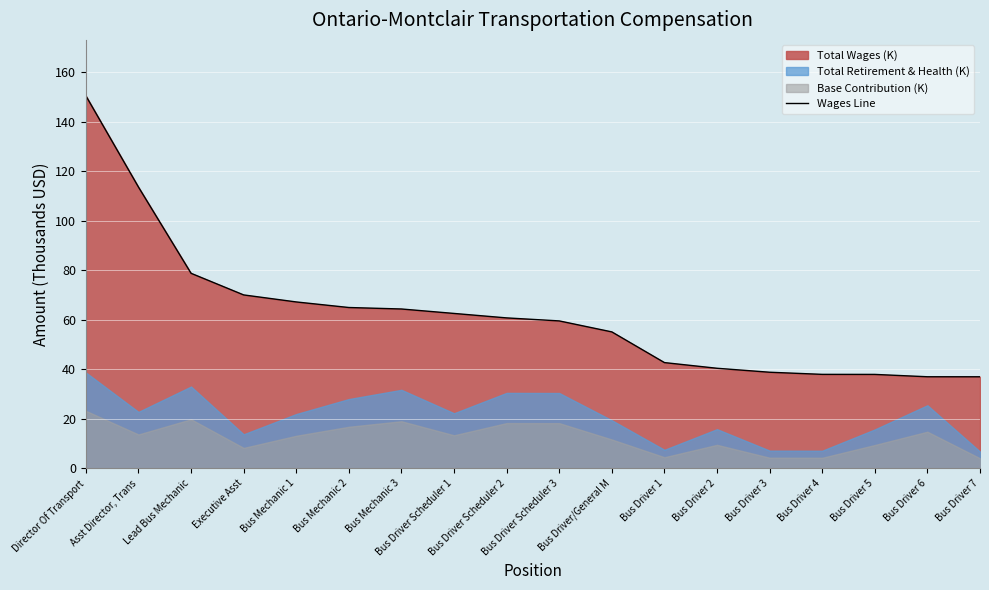

The value at Bus Driver 5 is 62.3. True or false?

False